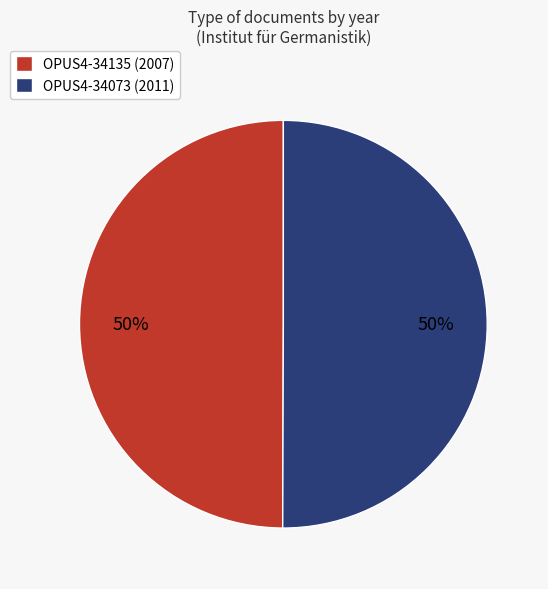

Is the sum of OPUS4-34073 (2011) and OPUS4-34135 (2007) greater than half?

Yes